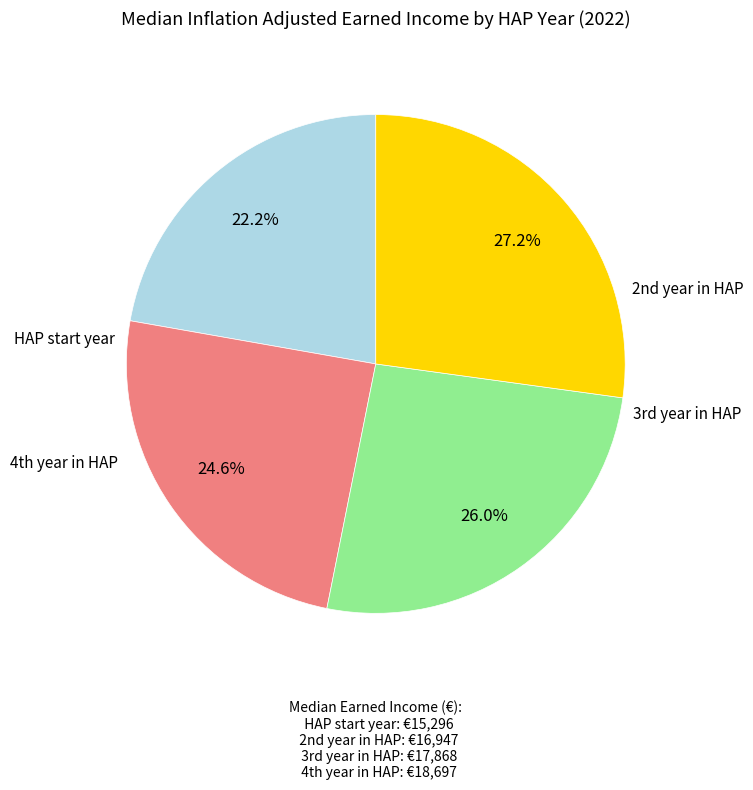

Is there a majority slice in this chart?

No